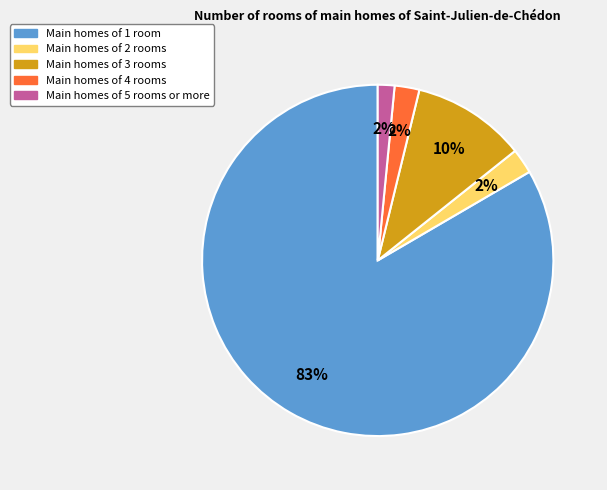

To the nearest percent, what is the difference between the largest and smallest slice percentages?

82%